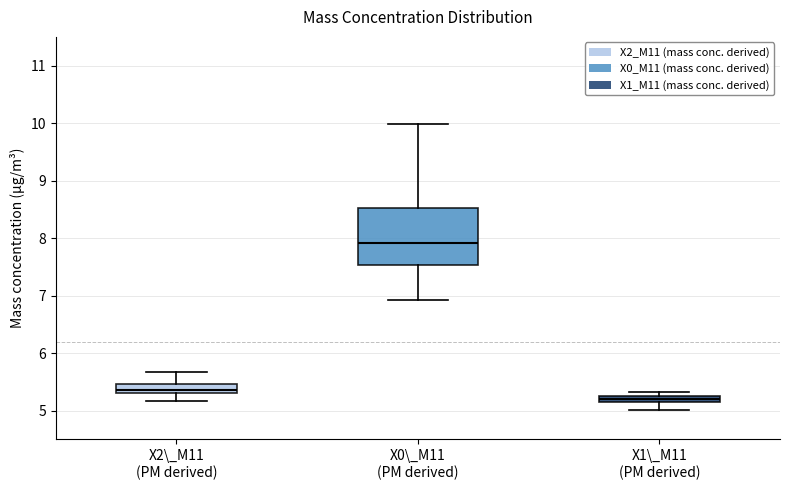

Comparing the boxes themselves (not the whiskers), which one is the tallest?

X0\_M11 (PM derived)